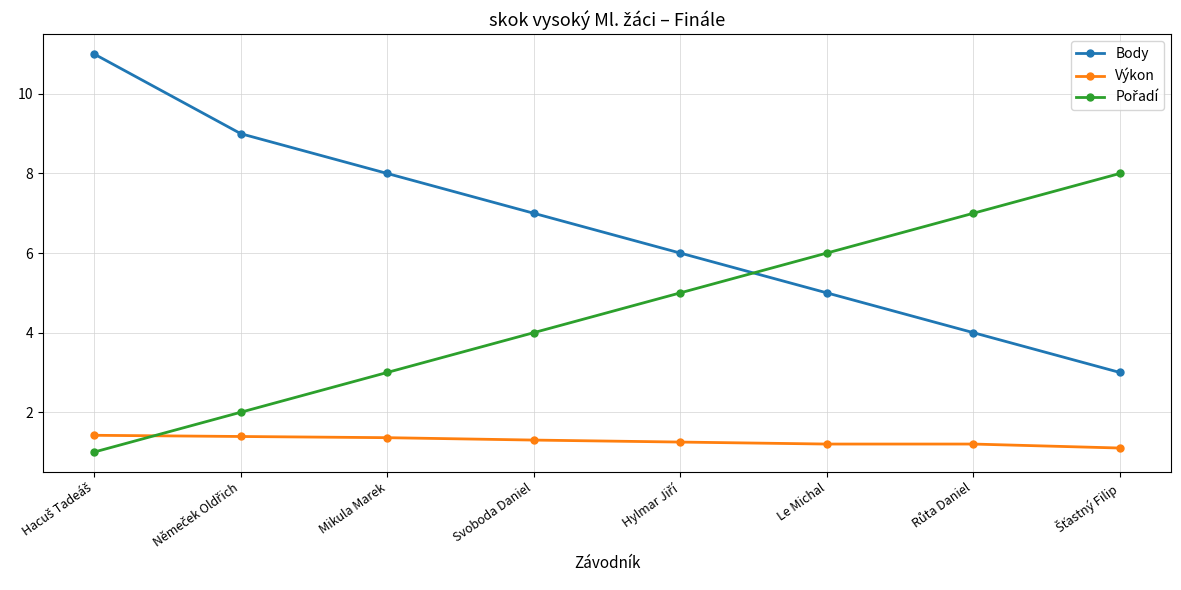

At how many categories does at least one series exceed 5?

8